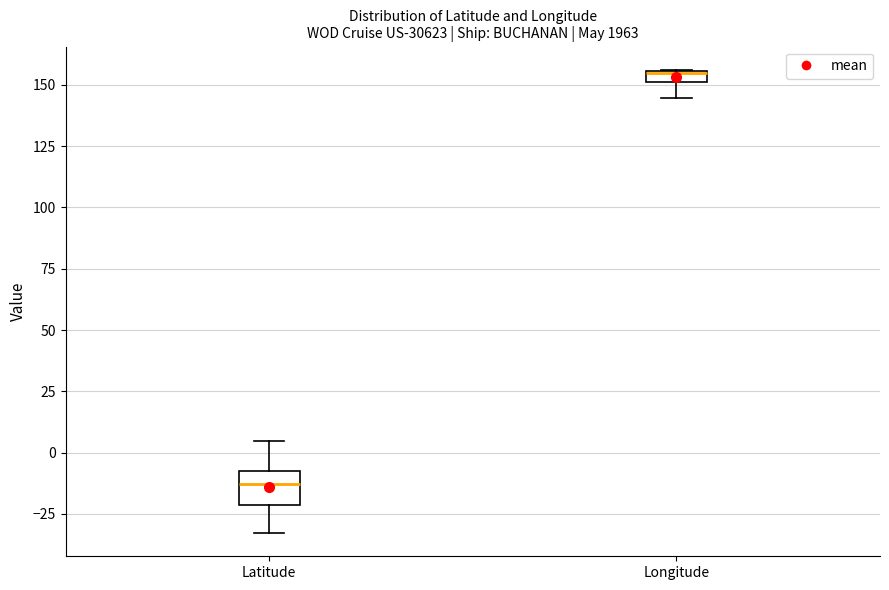

Which box is the tallest, from its lower edge to its upper edge?

Latitude